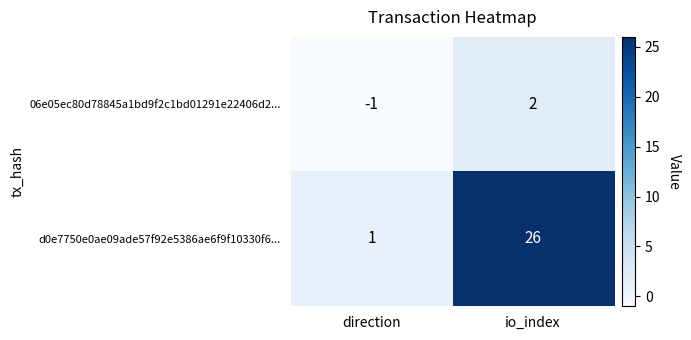

At how many categories does at least one series exceed 2?

1